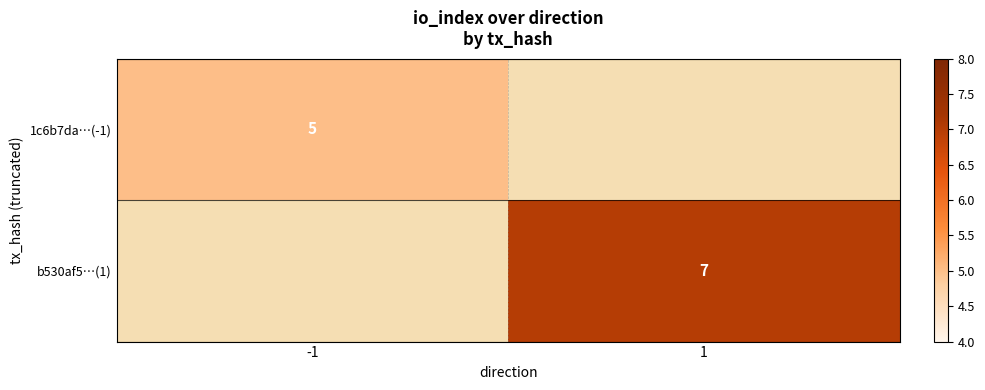

Which label corresponds to the smallest value in the chart?

-1